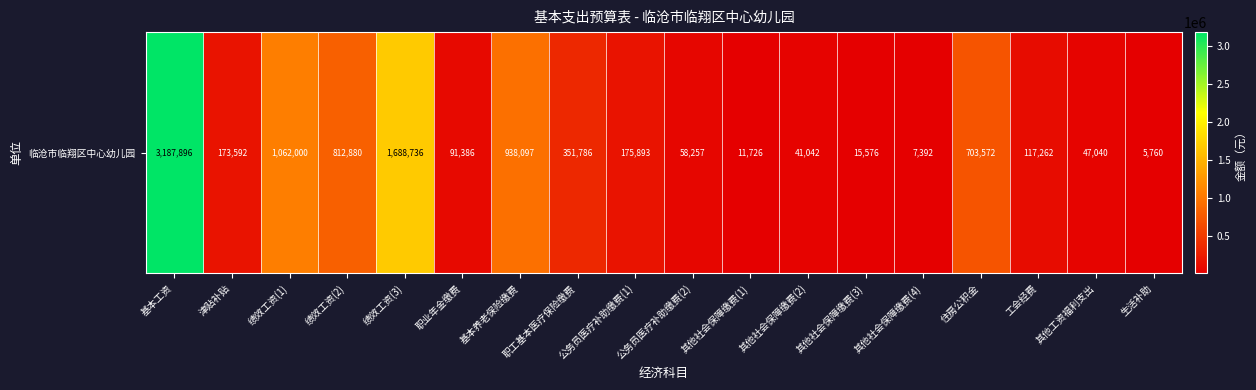

True or false: the data shows 230123.8 at 住房公积金.

False